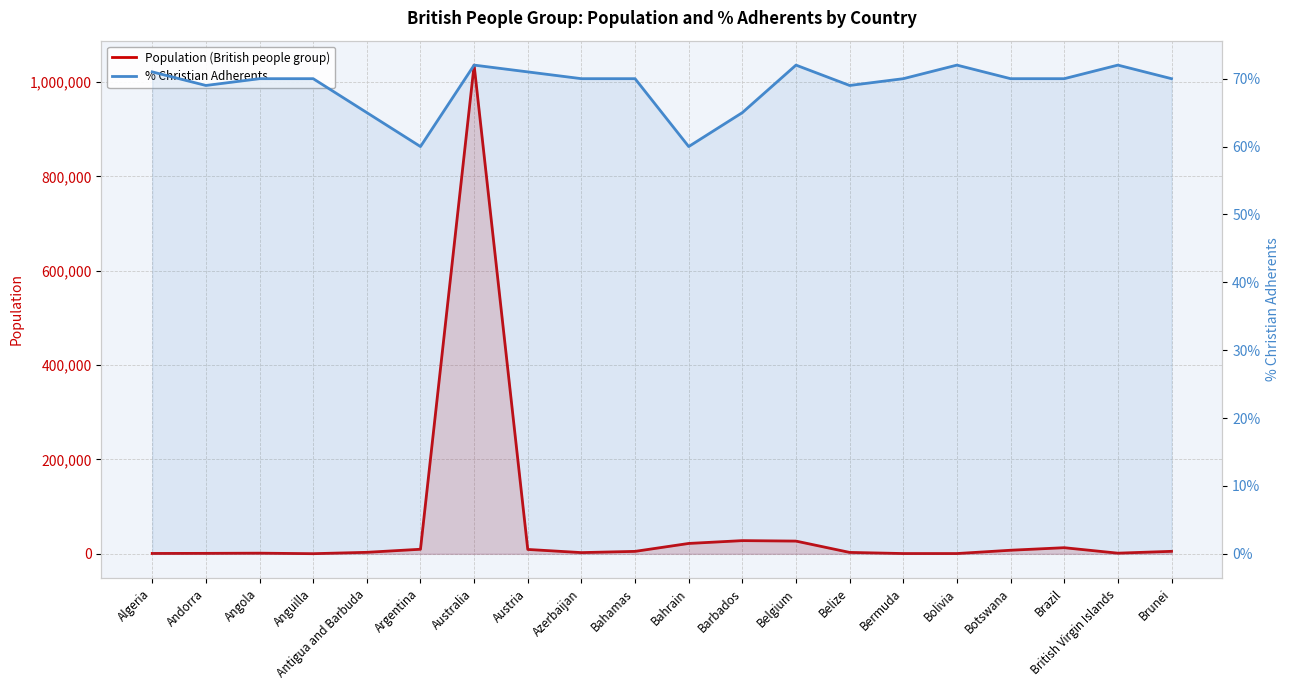

What is the sum of the % Christian Adherents values at Botswana and Andorra?

139